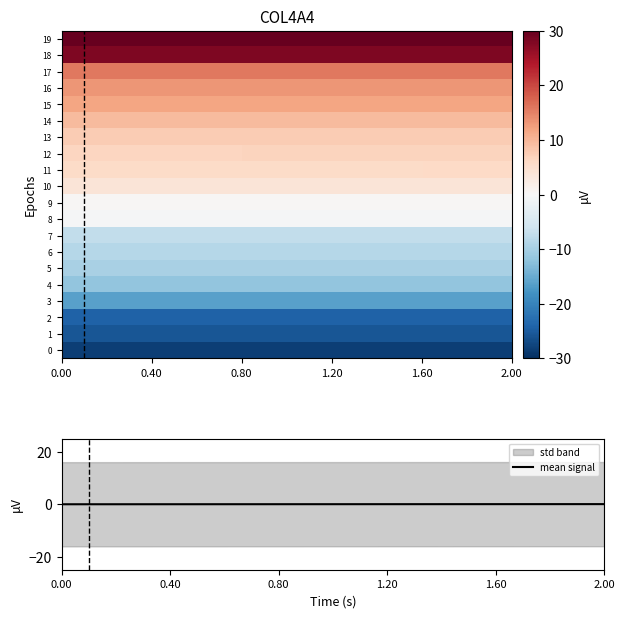

The value of mean signal at 0.00 is -0.0. True or false?

True